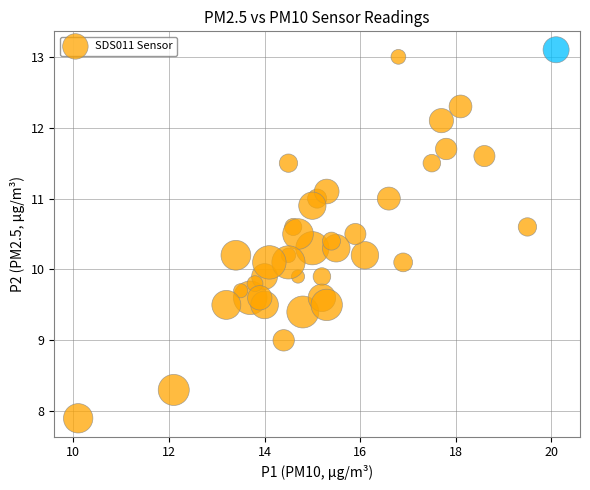

What is the range of X values (max minus min)?

10.0